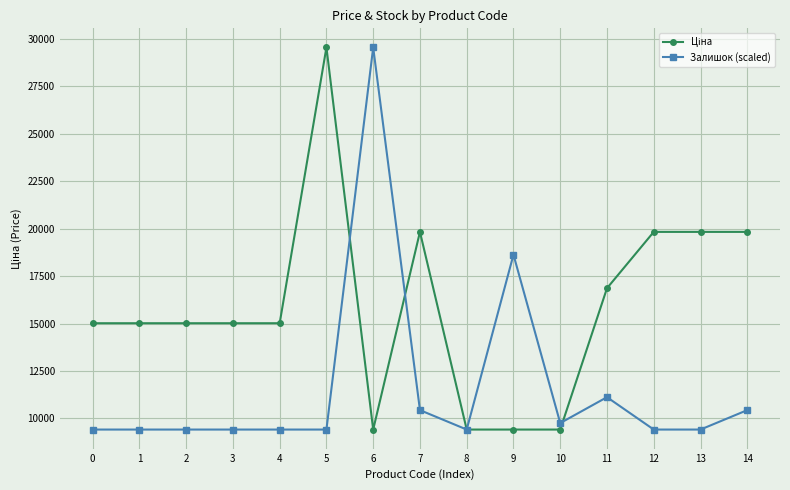

At how many categories does at least one series exceed 12393?

13